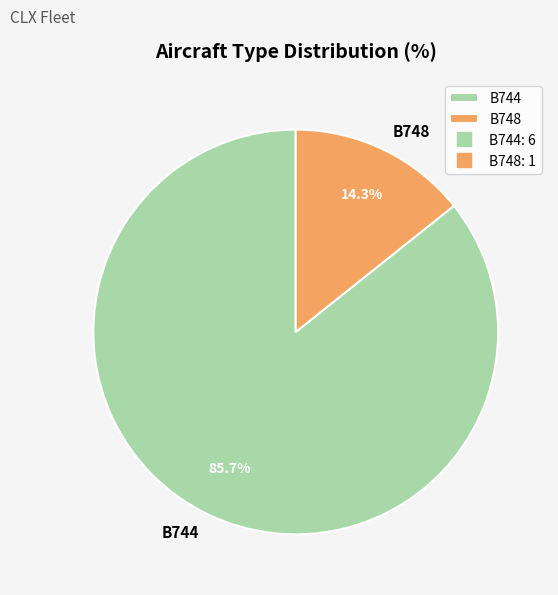

To the nearest percent, what portion does B744 represent?

86%